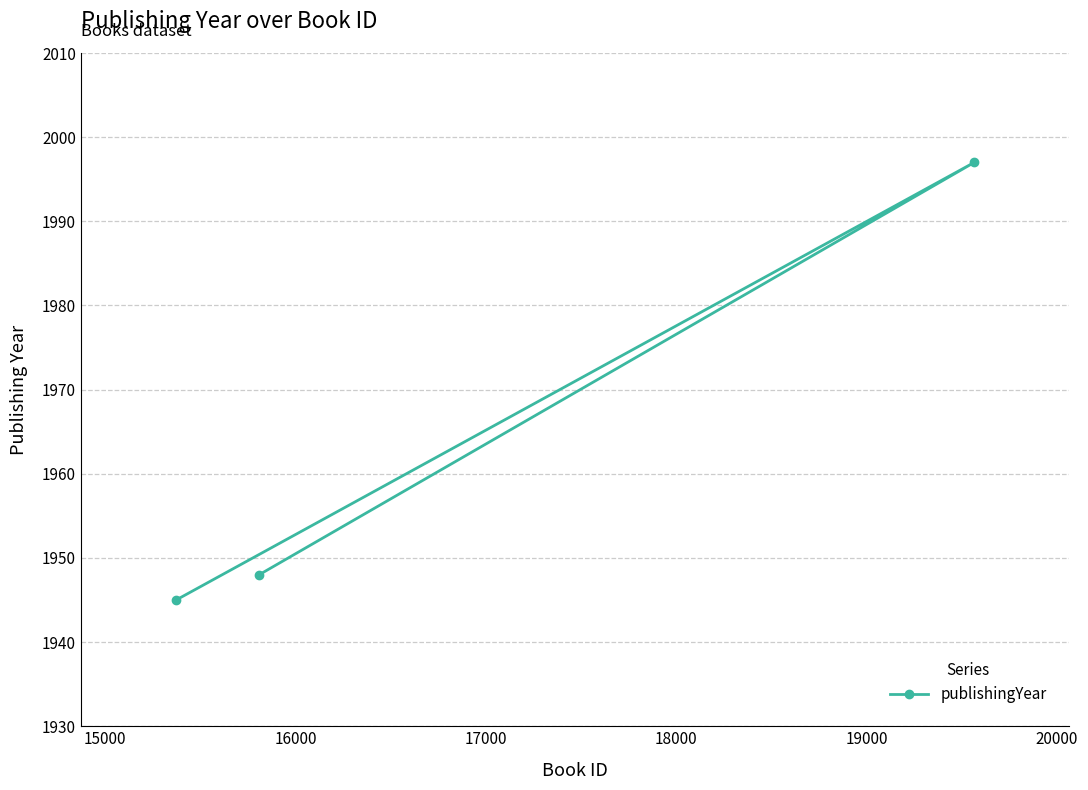

What is the sum of all values?

5890